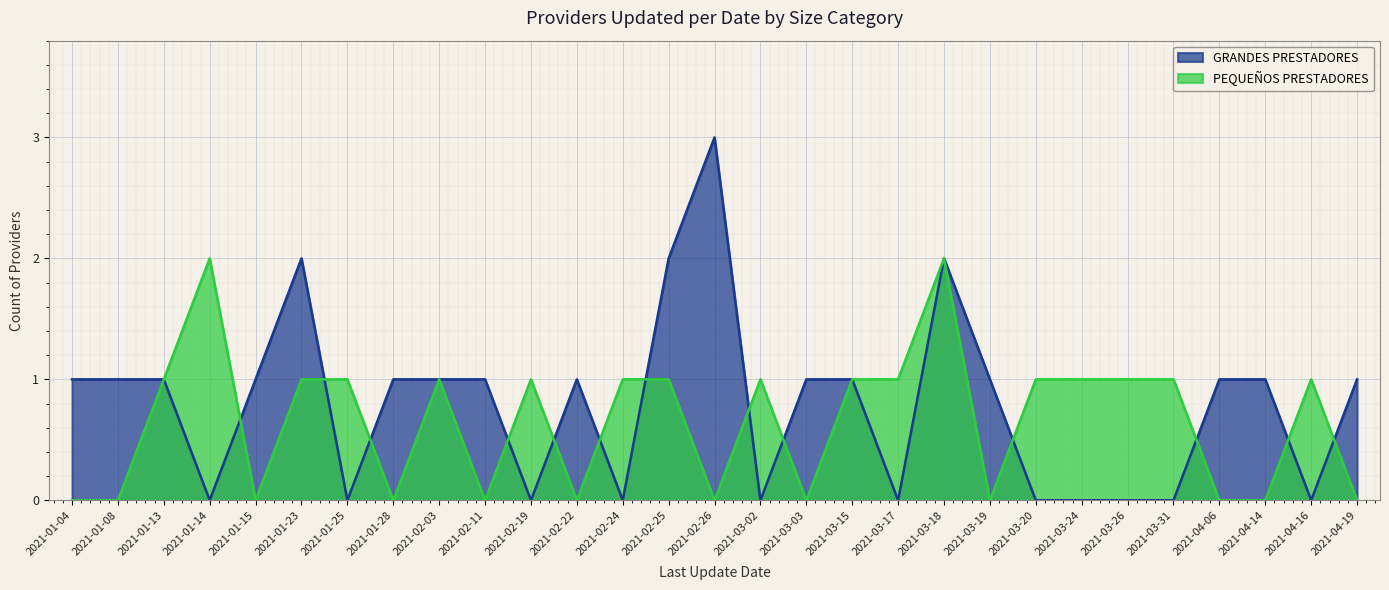

What is the total value across all series at 2021-03-20?

1